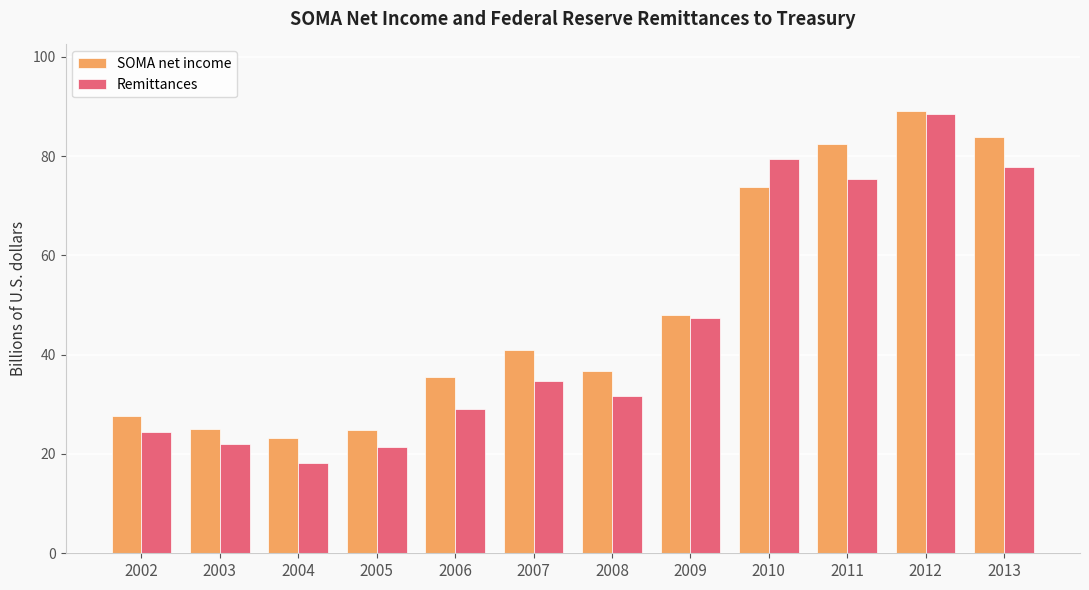

At which label does Remittances first exceed 34?

2007